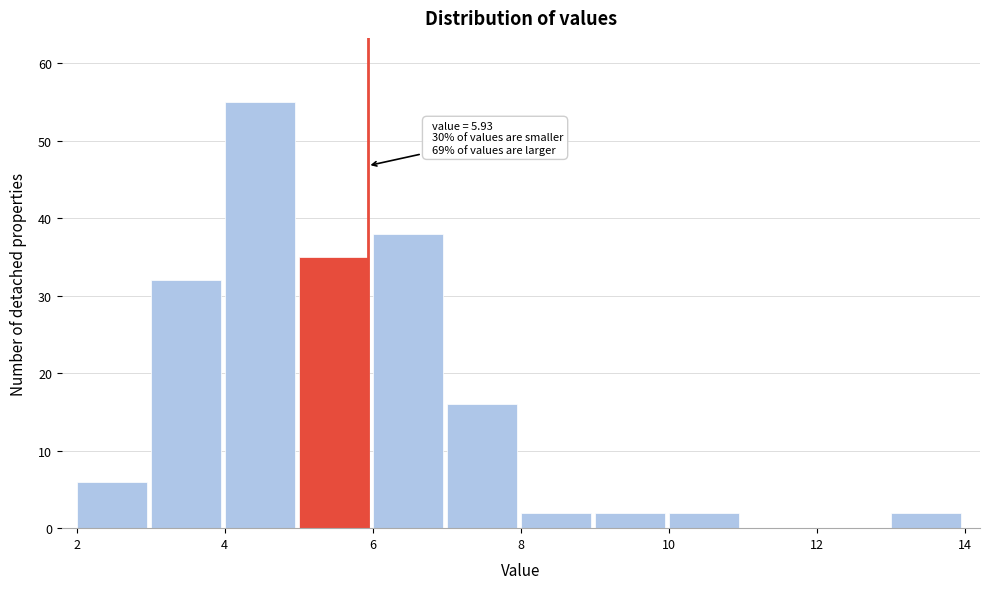

Which range on the x-axis has the tallest bar?

4 to 5